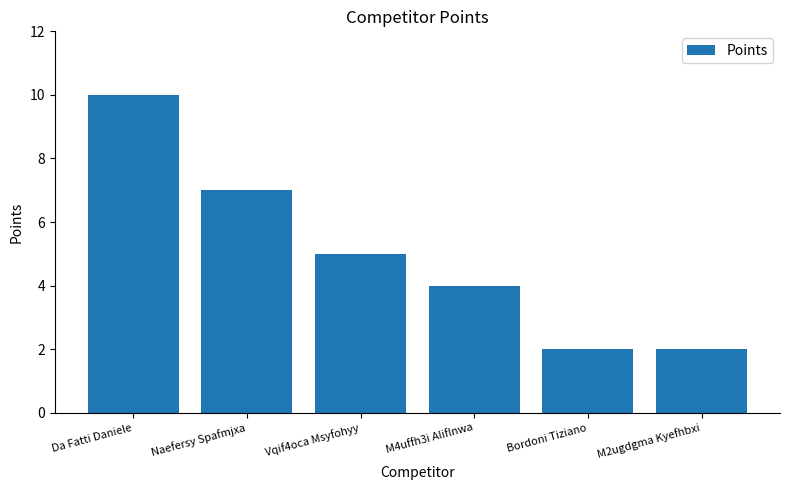

The chart shows a value of 2 at M2ugdgma Kyefhbxi. True or false?

True